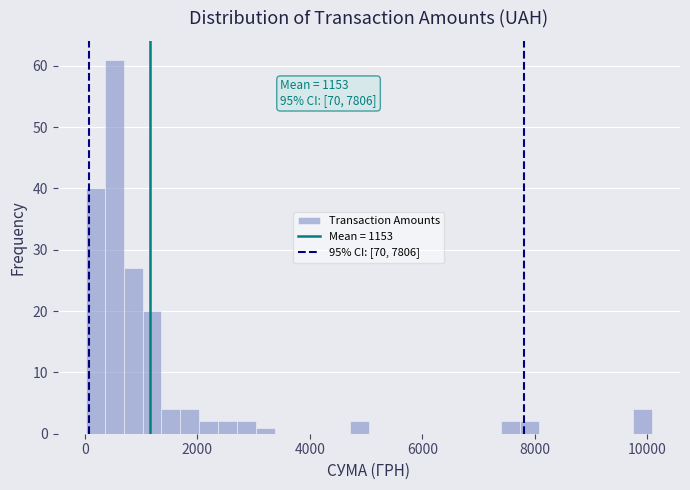

Around what value on the x-axis is the tallest bar? Give the approximate position of its centre, as read against the axis.

600